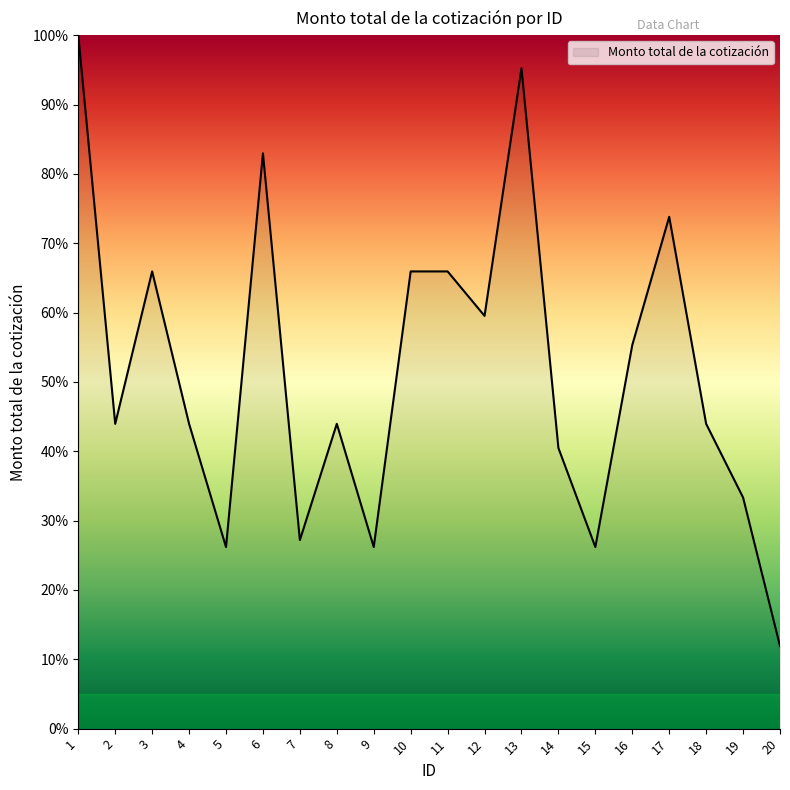

Where is the first local maximum?

3